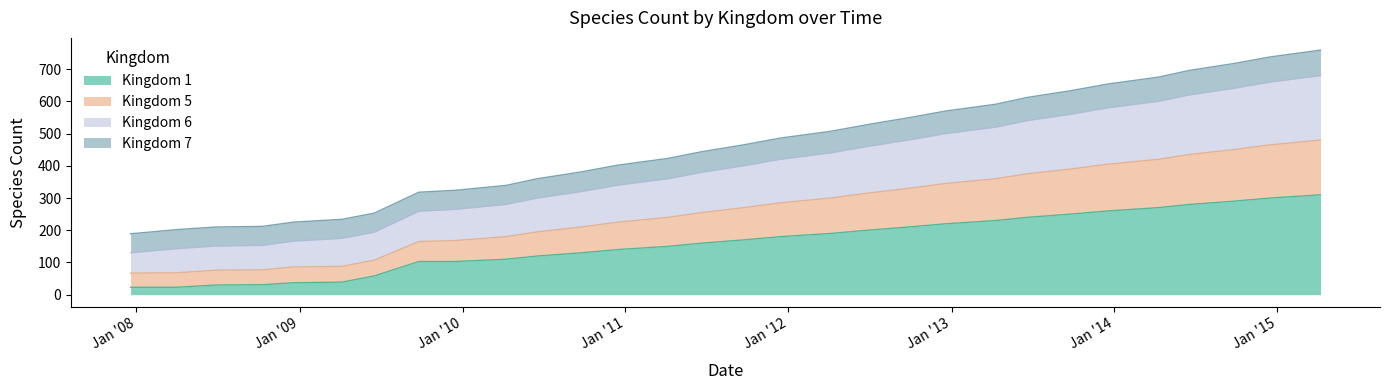

What is the highest value of the Kingdom 1 series?

310